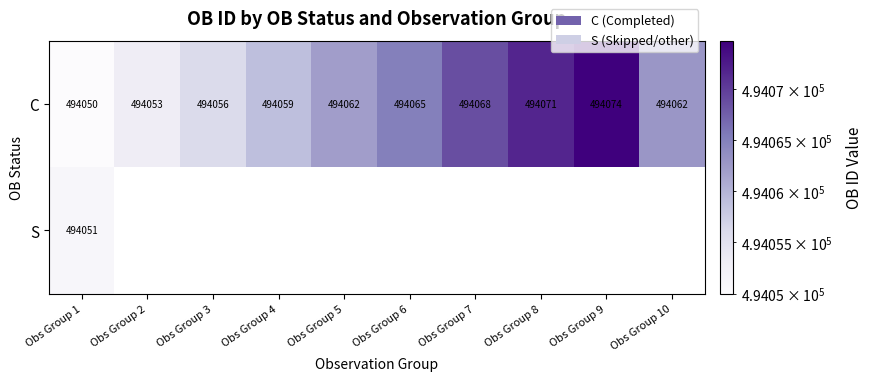

What value does the C series have at Obs Group 8, to the nearest 10?

494070